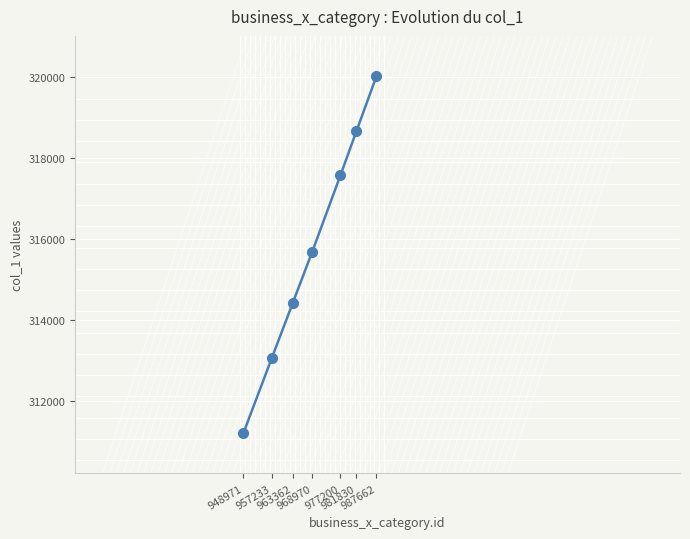

How many values are between 313059 and 318664?

5